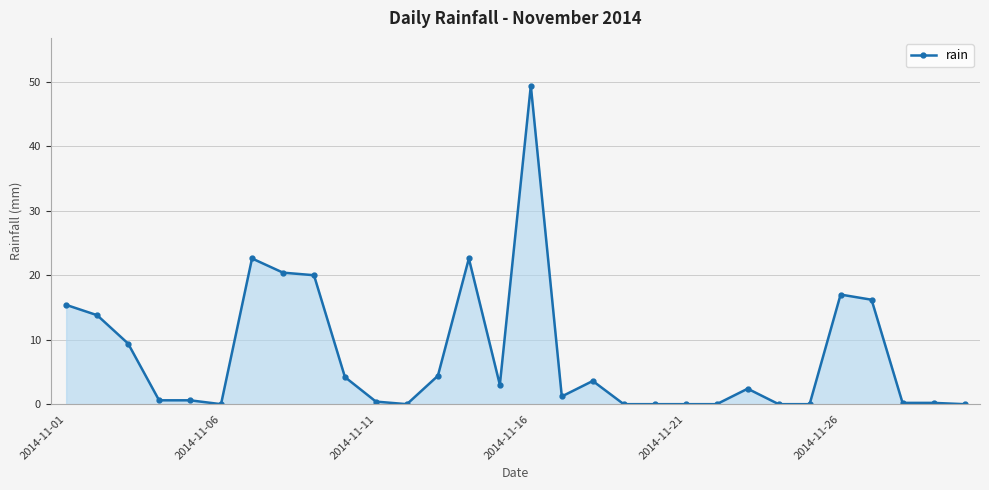

What is the average value?

7.6